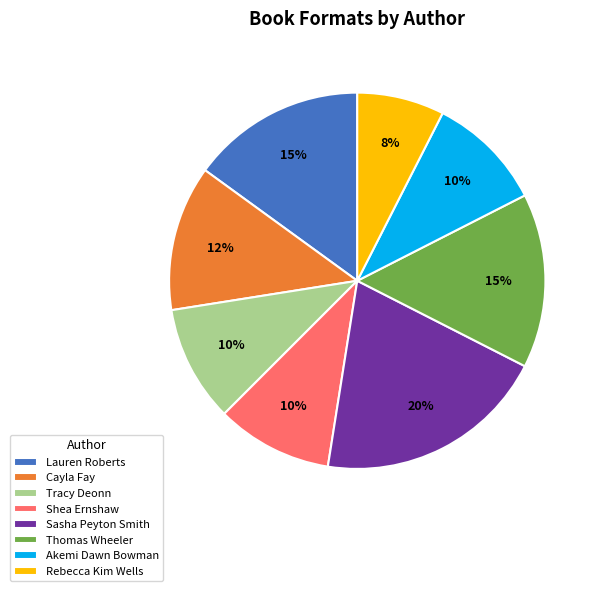

Which has a higher value, Sasha Peyton Smith or Thomas Wheeler?

Sasha Peyton Smith